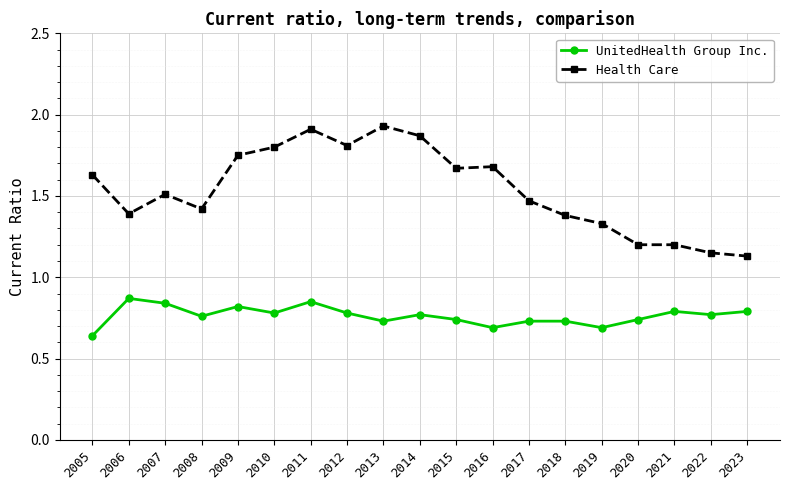

What is the sum of all UnitedHealth Group Inc. values?

14.5